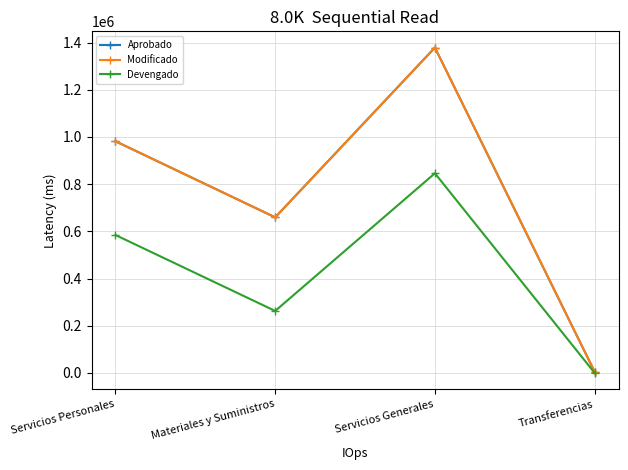

True or false: Modificado and Devengado cross at least once.

False